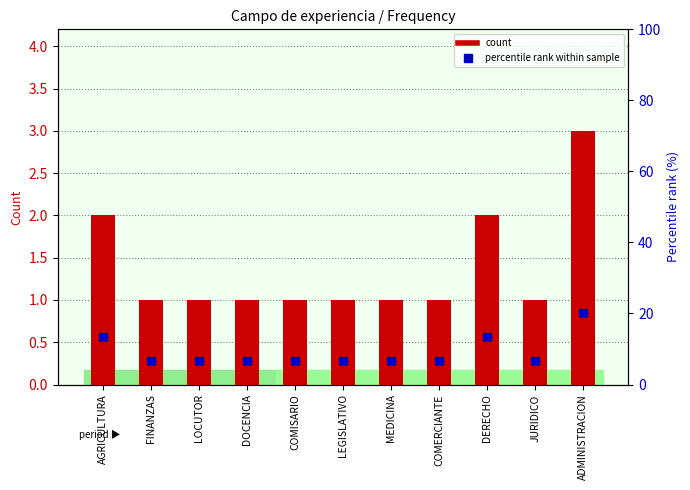

What are all the series names shown in the legend?

count, percentile rank within sample